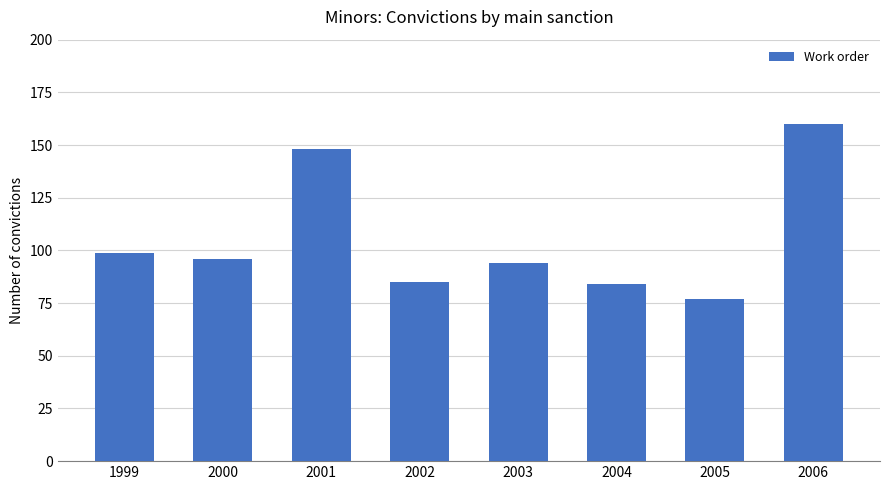

What is the sum of the values at 2005 and 2001?

225